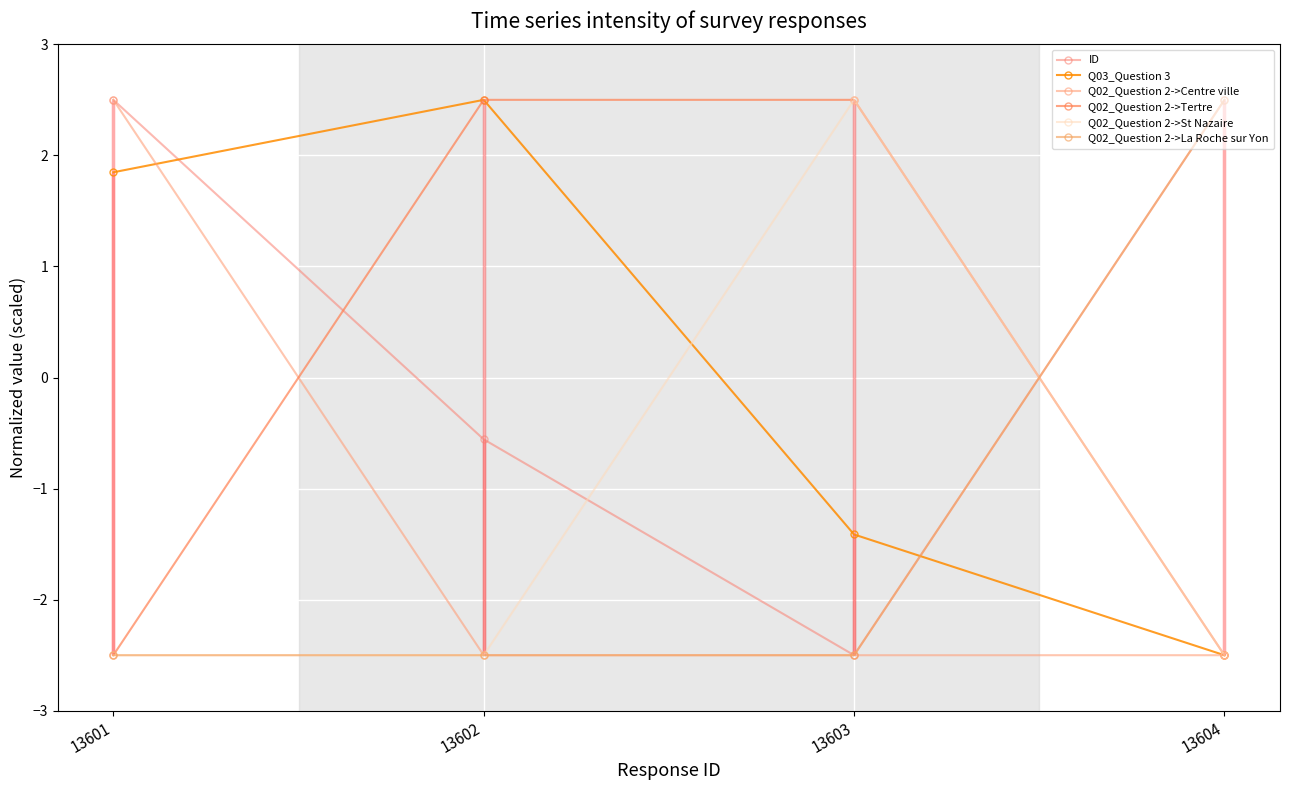

What is the maximum value shown in the chart?

2.5